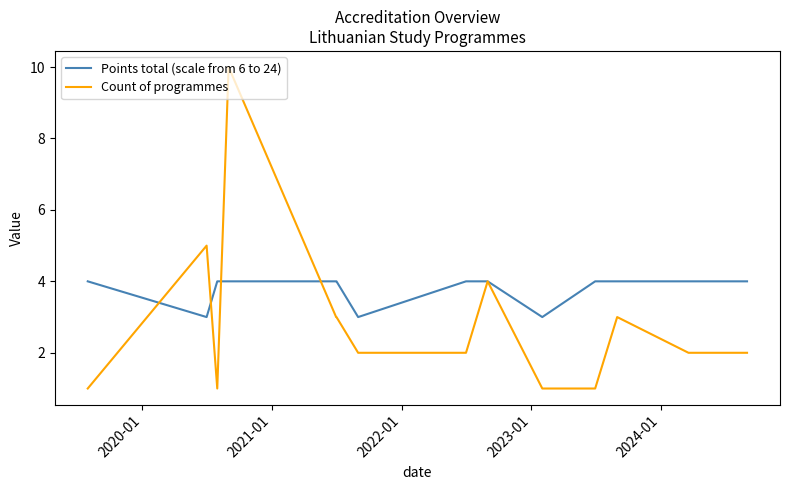

At how many categories does at least one series exceed 2?

14